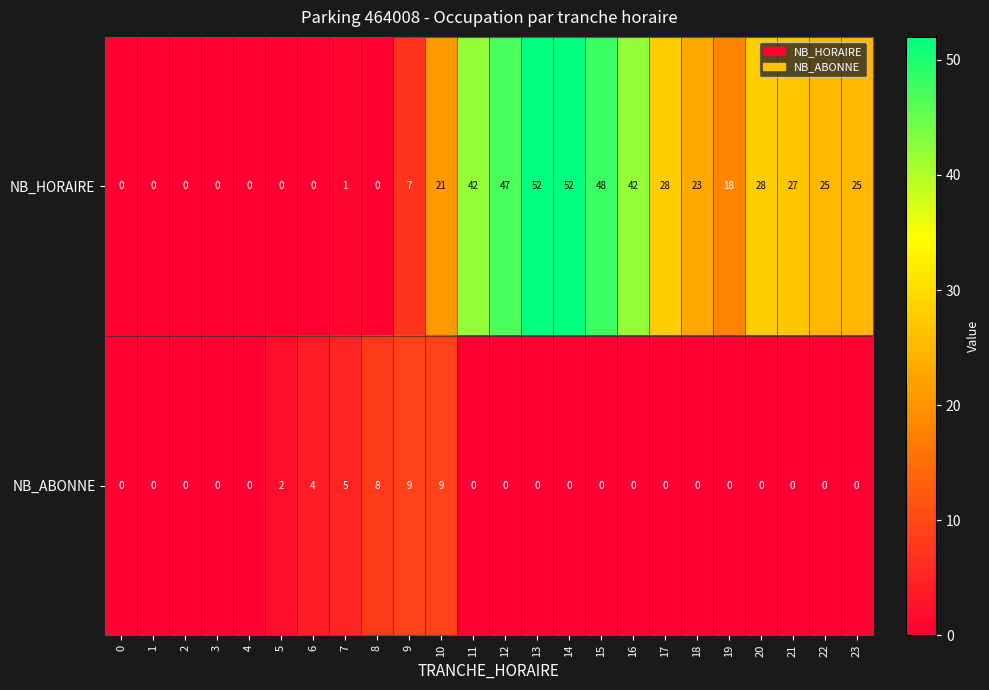

What is the highest value of the NB_ABONNE series?

9